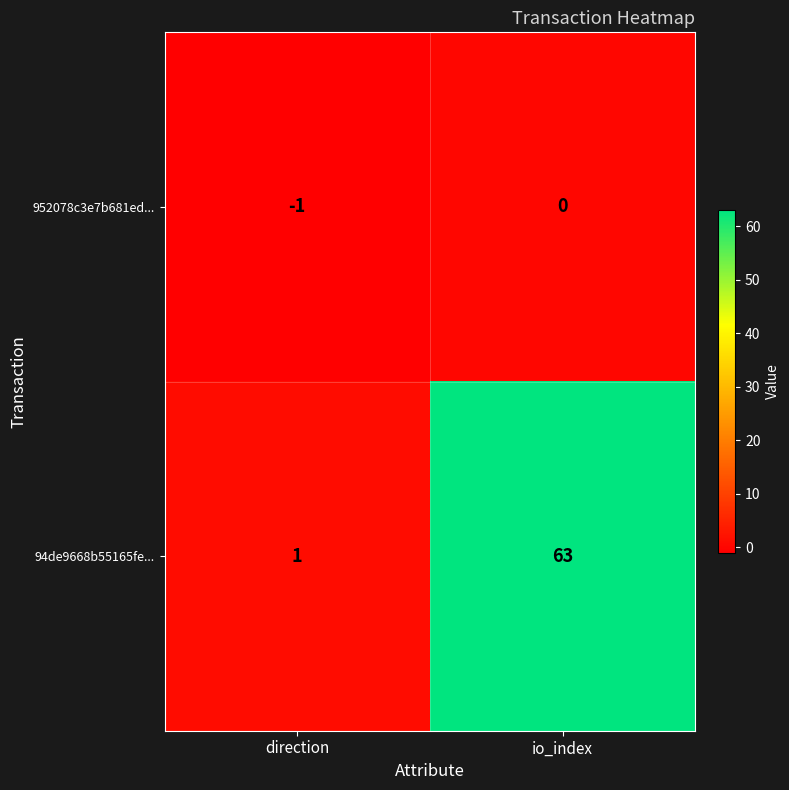

Between direction and io_index, which series saw the biggest shift?

94de9668b55165fe...